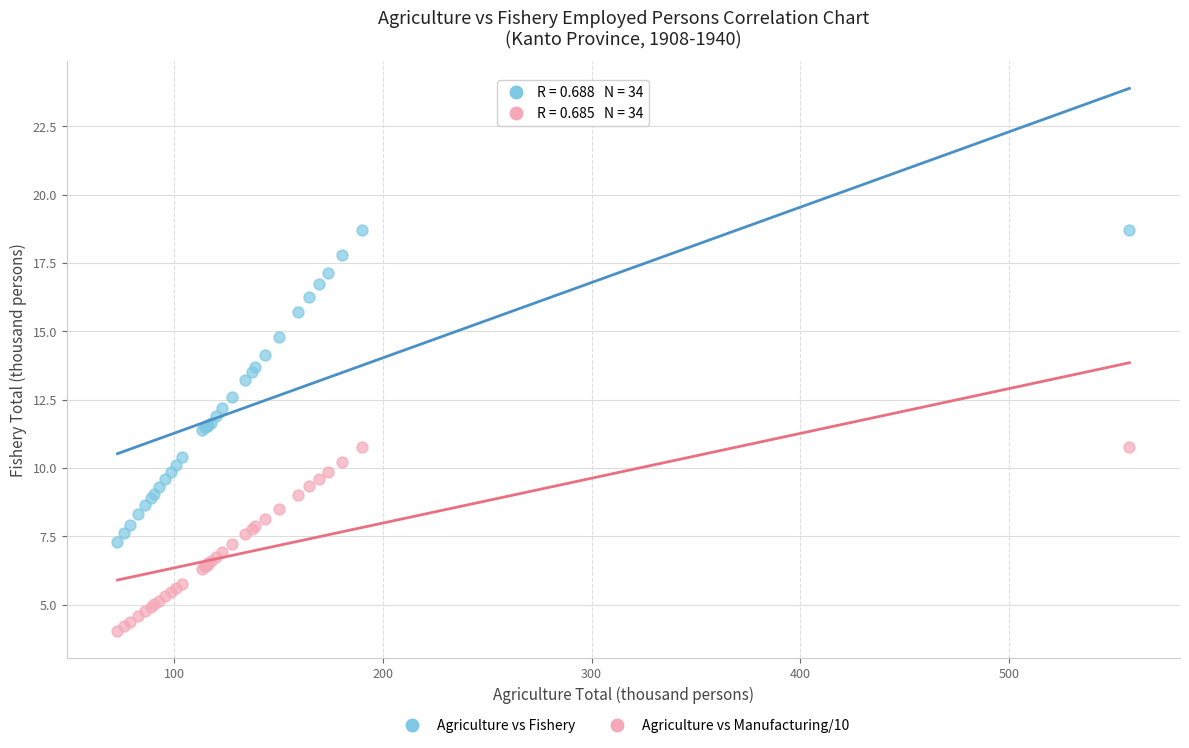

Which series has the largest Y range (max minus min)?

Agriculture vs Fishery